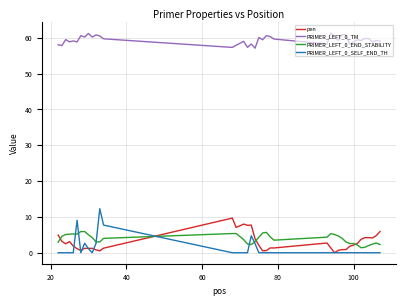

True or false: PRIMER_LEFT_0_TM and PRIMER_LEFT_0_SELF_END_TH intersect in this chart.

False